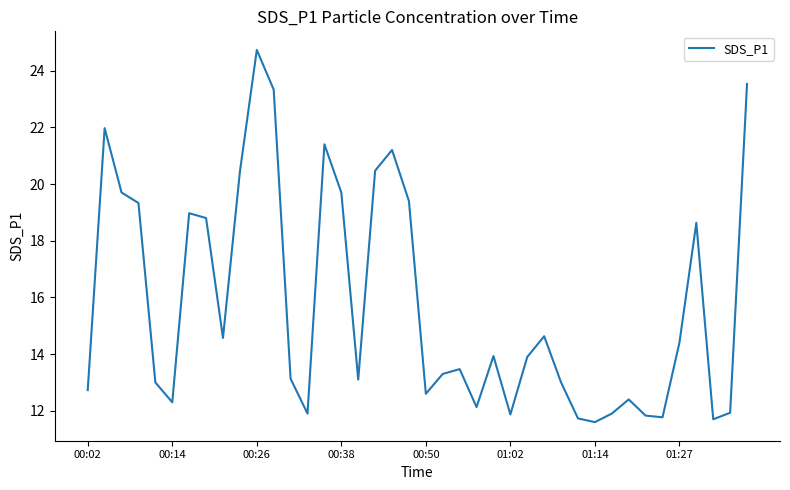

What is the maximum value shown in the chart?

24.7